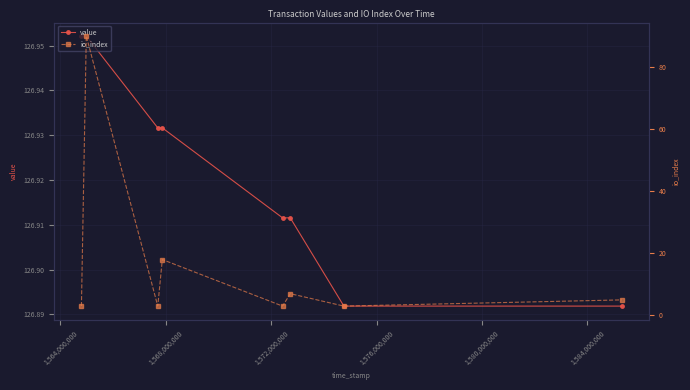

Count the value values in the range 126 to 127.

8